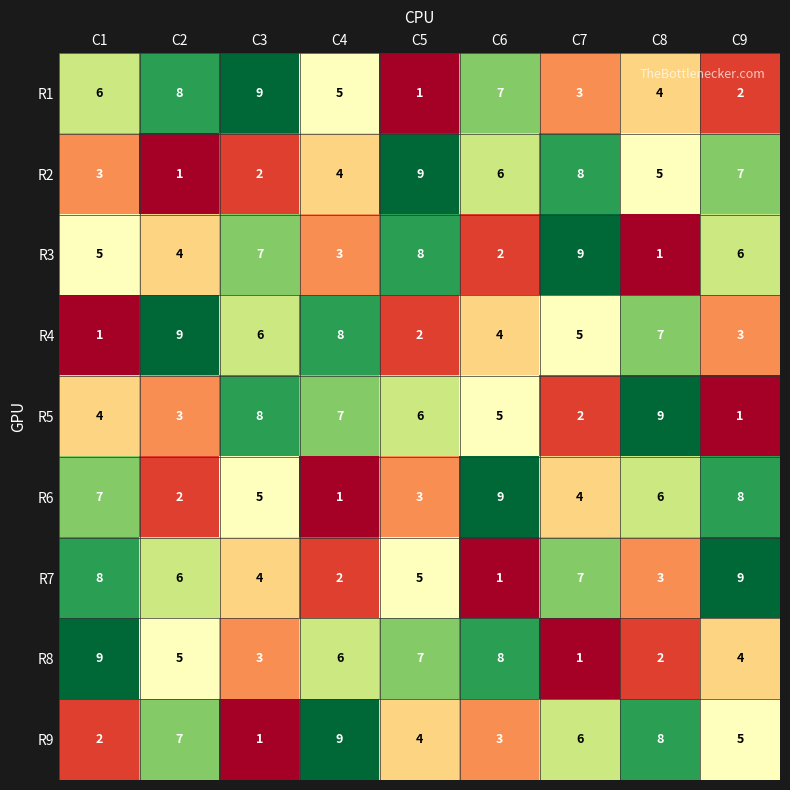

Count the number of categories in the chart.

9